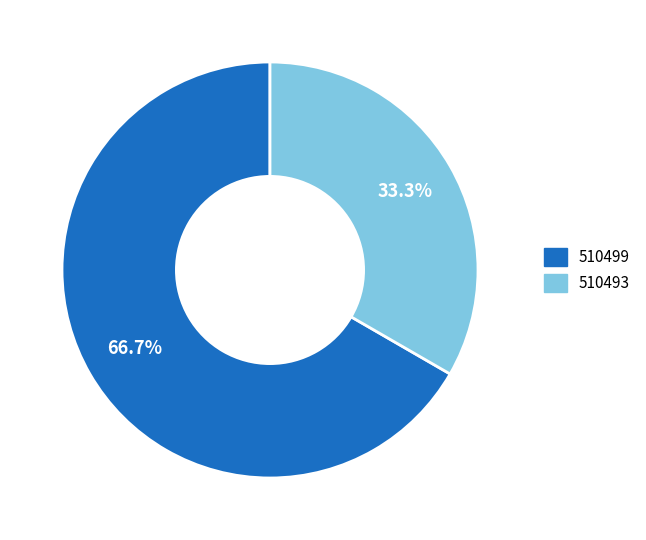

To the nearest percent, what is the combined percentage of 510493 and 510499?

100%